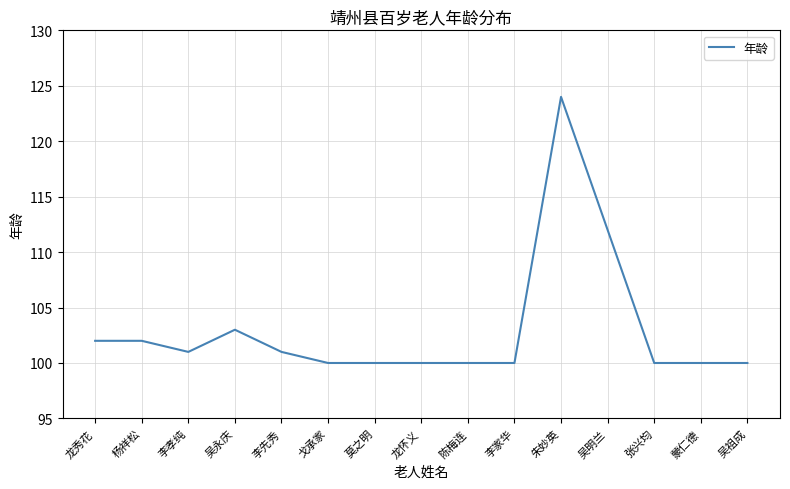

Reading right to left, what are all the values shown in this chart?

吴祖成=100	蒙仁德=100	张兴均=100	吴明兰=112	朱妙英=124	李家华=100	陈梅连=100	龙怀义=100	莫之明=100	戈承家=100	李先秀=101	吴永庆=103	李孝纯=101	杨祥松=102	龙秀花=102